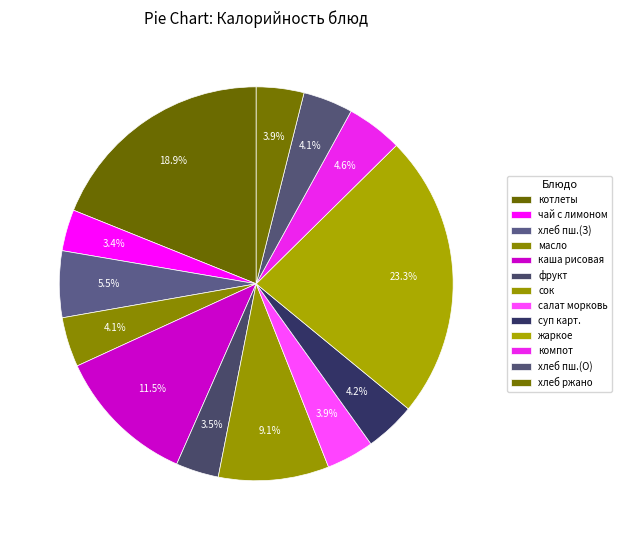

How many segments does this pie chart have?

13